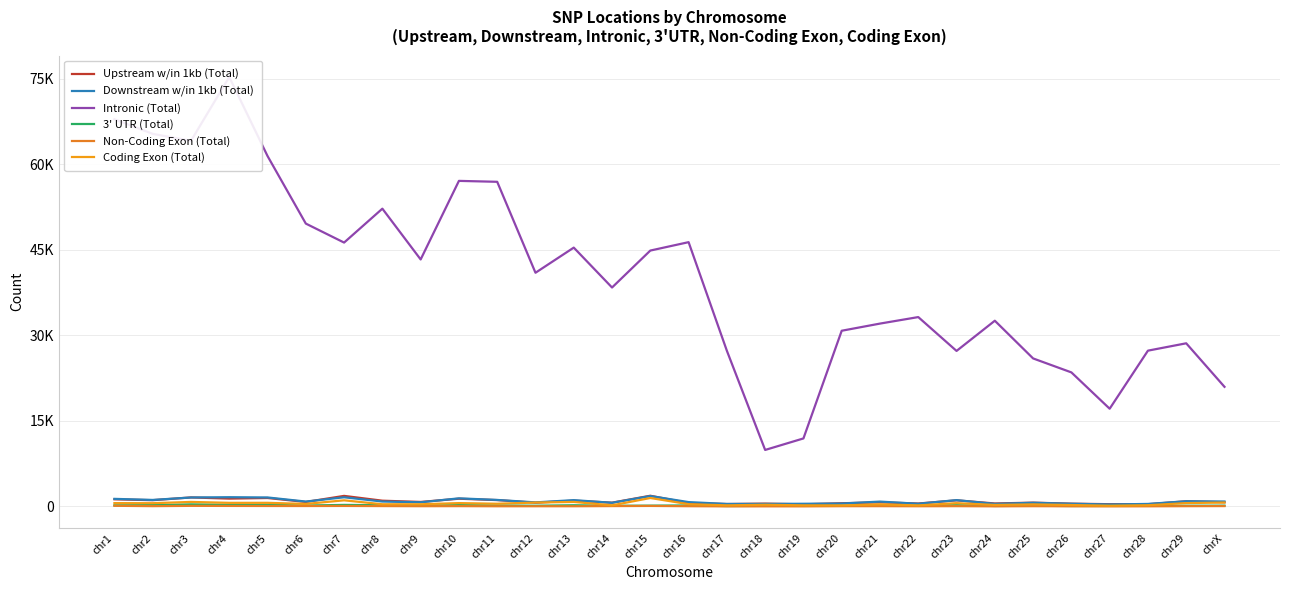

How many categories are shown in the chart?

30